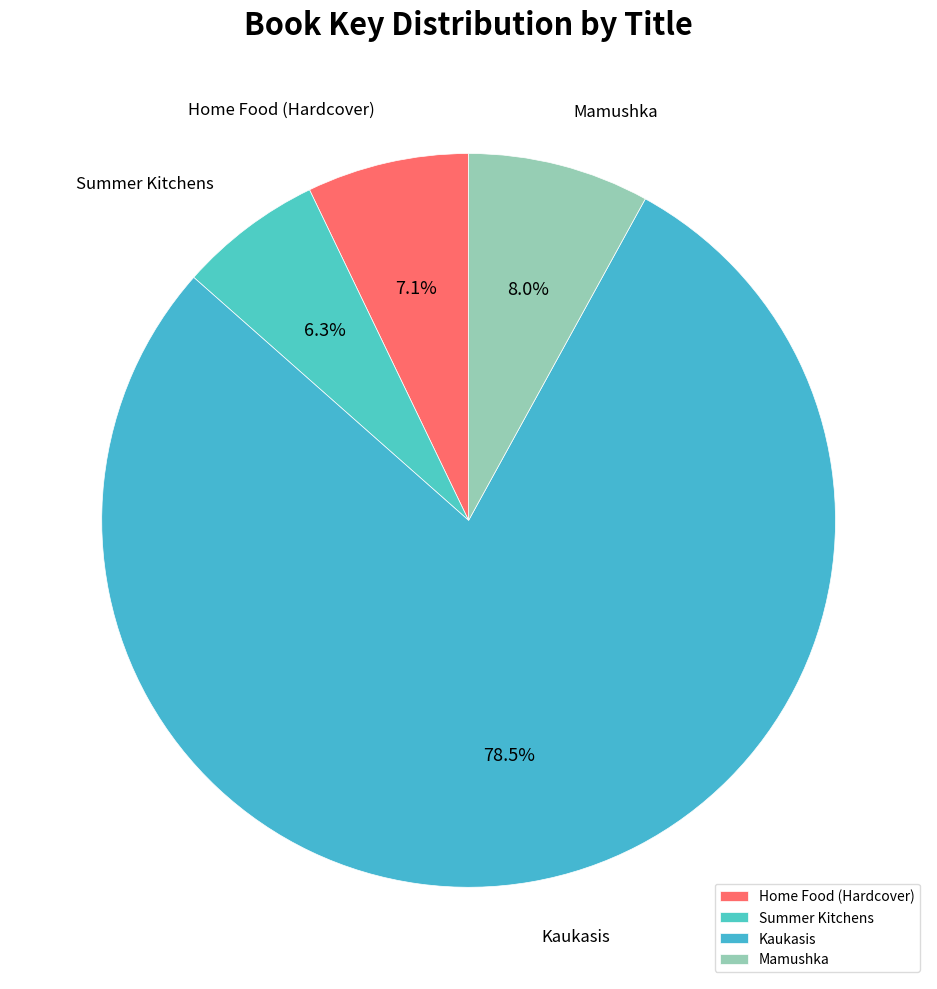

Which category has the biggest portion of the pie?

Kaukasis